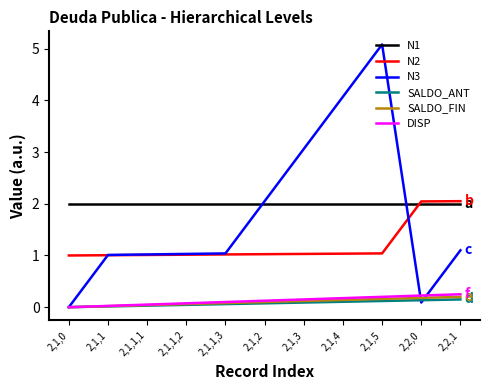

True or false: N2 and N1 cross at least once.

True